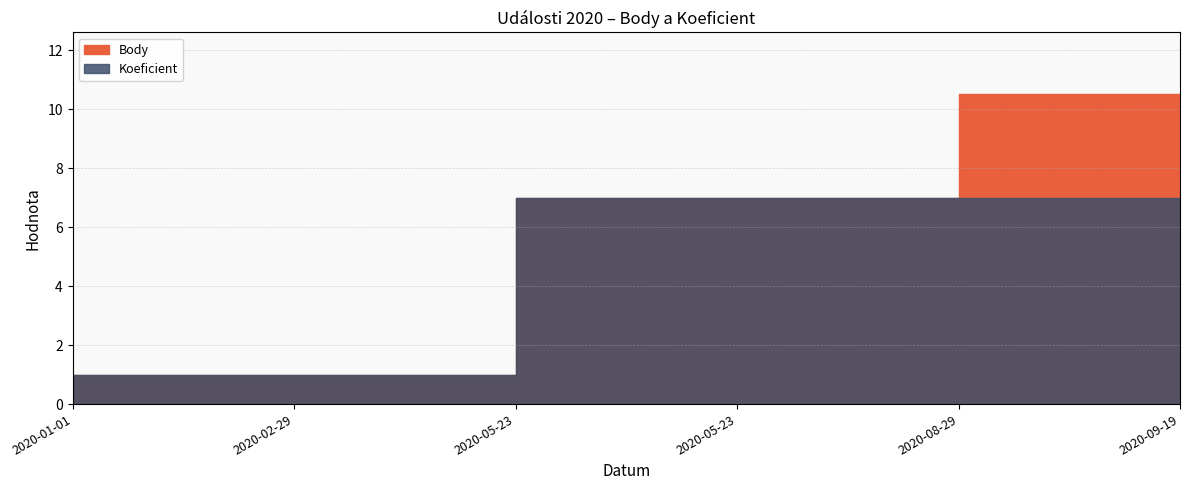

What is the difference between the maximum and minimum values in the Koeficient series?

6.0